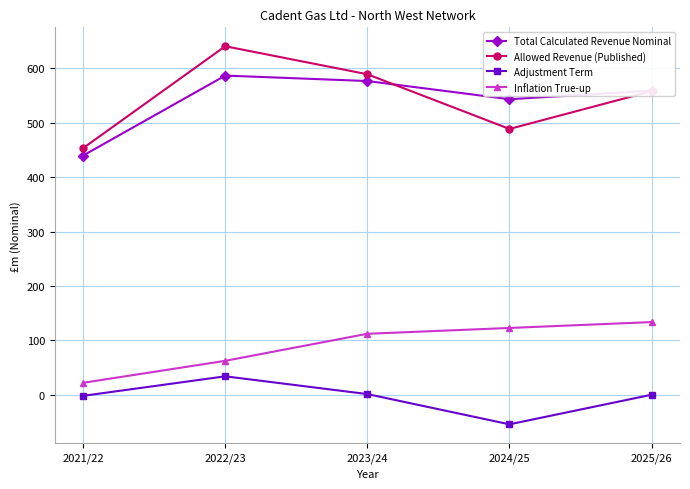

Between 2021/22 and 2022/23, which series saw the biggest shift?

Allowed Revenue (Published)